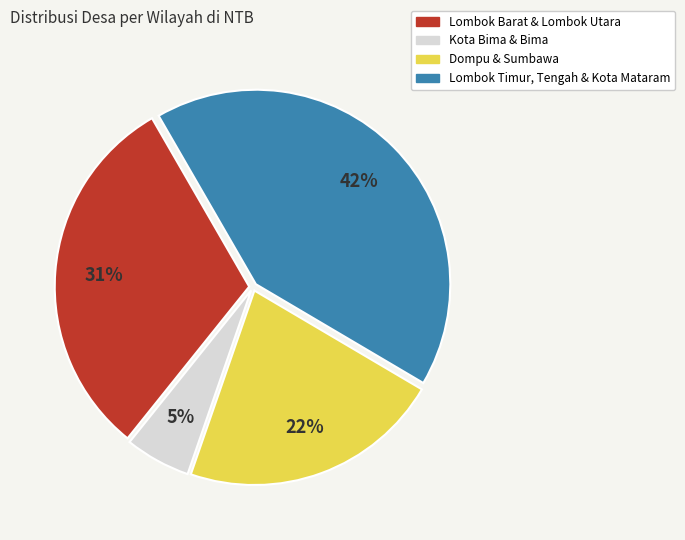

Does any single category account for the majority?

No